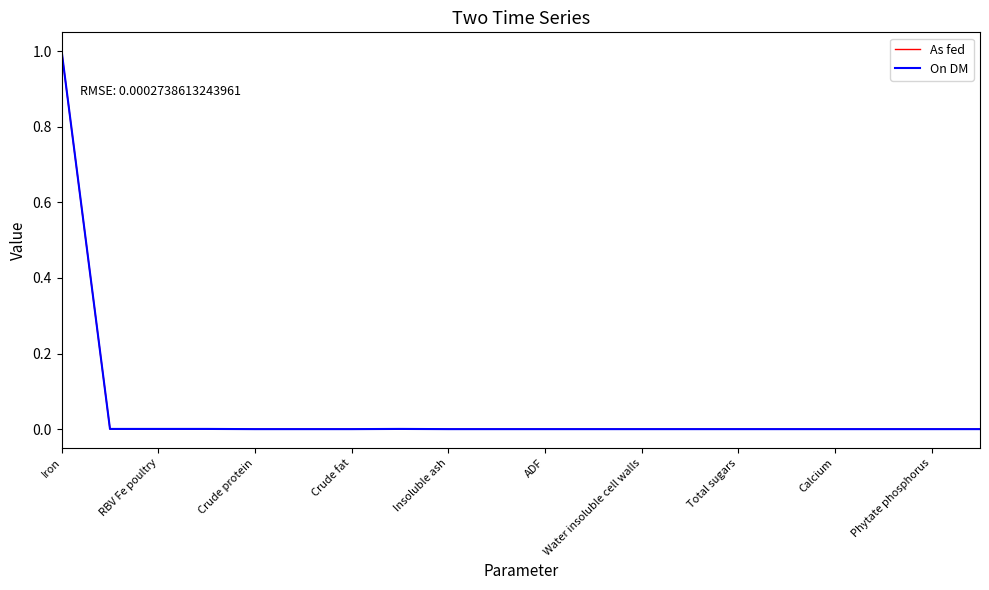

Which series has the largest range (max minus min)?

On DM